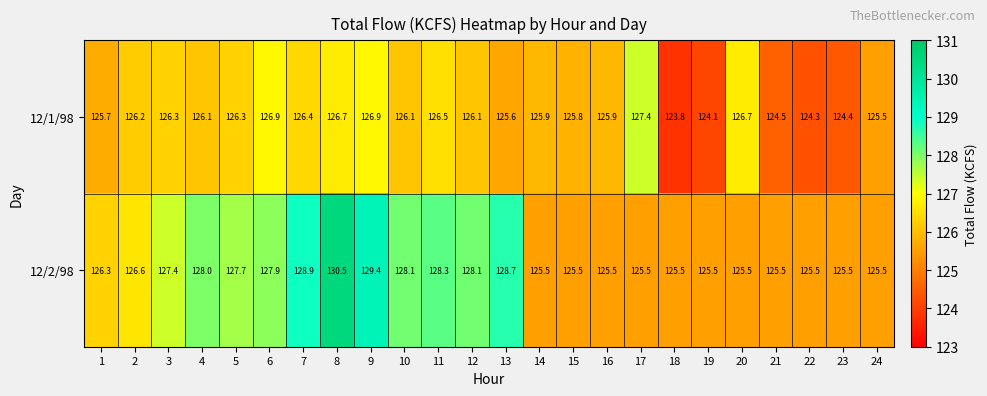

How many data points in 12/1/98 are less than 126?

11